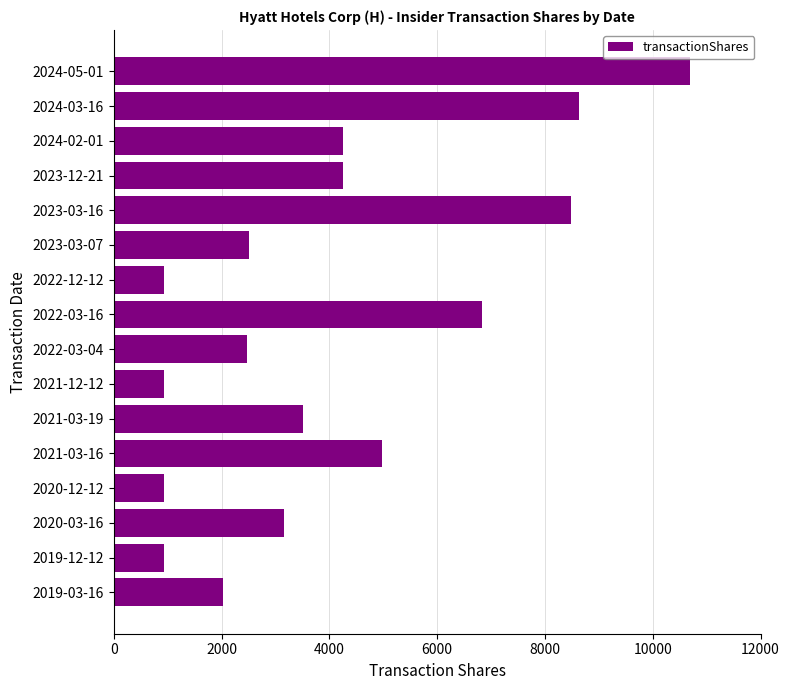

What is the sum of all values?

65496